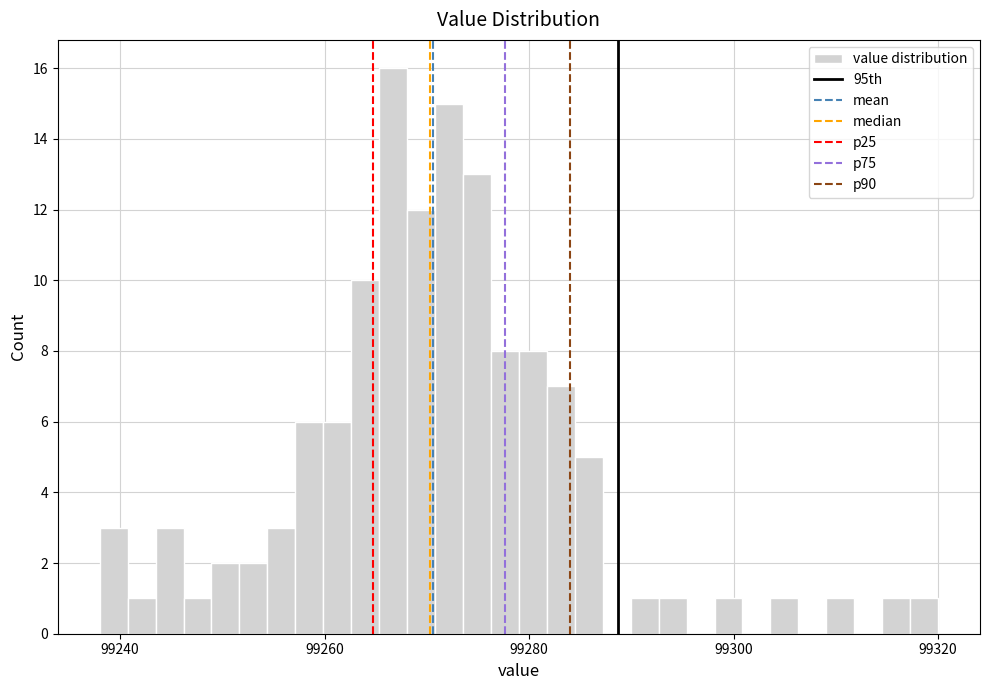

Around what value on the x-axis is the tallest bar? Give the approximate position of its centre, as read against the axis.

99266